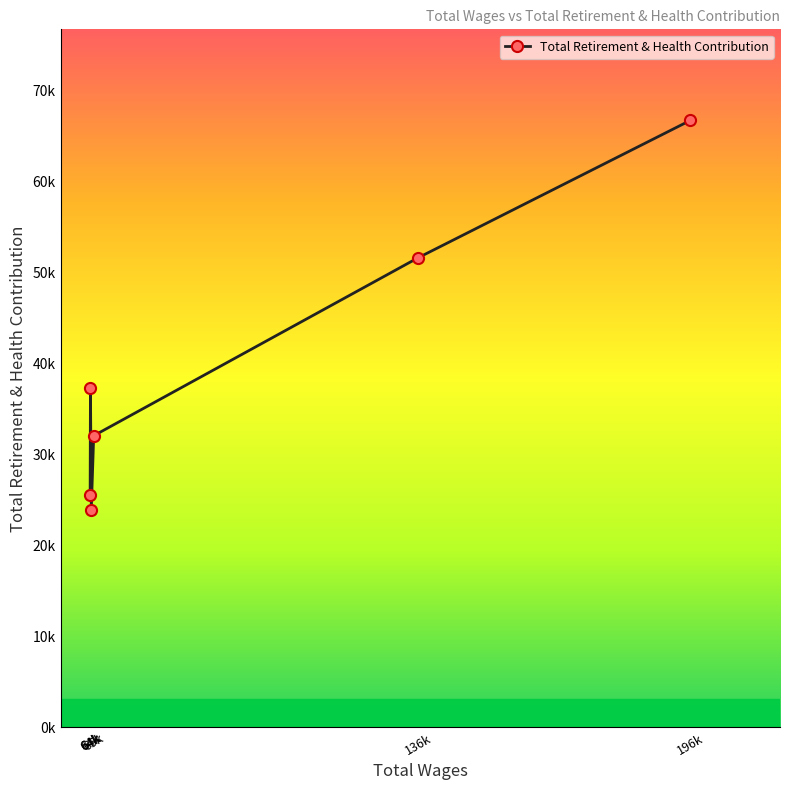

Does the chart display data point markers on the line(s)?

Yes